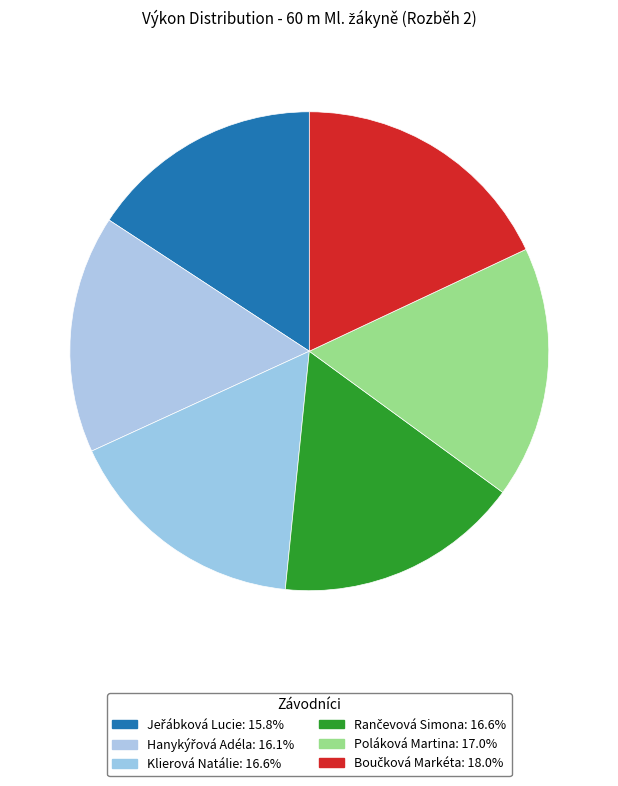

Count the number of slices in the pie.

6